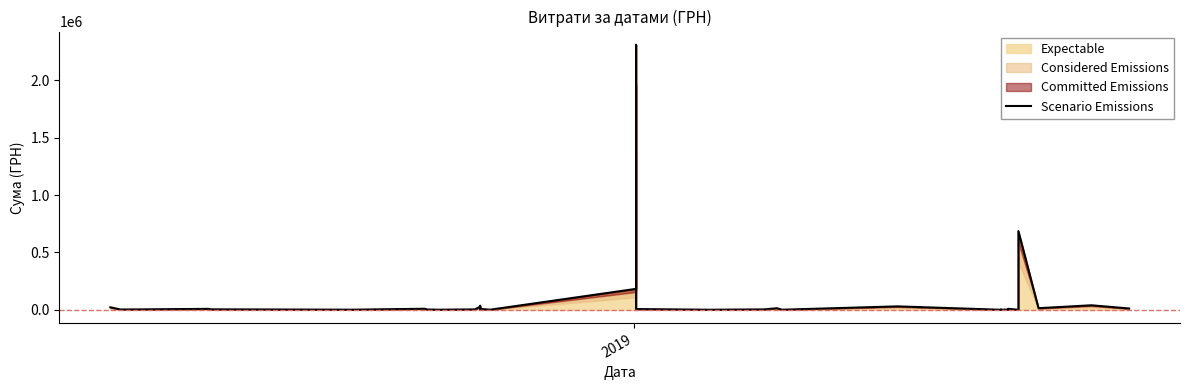

What is the difference between the maximum and second lowest values?

2309540.4